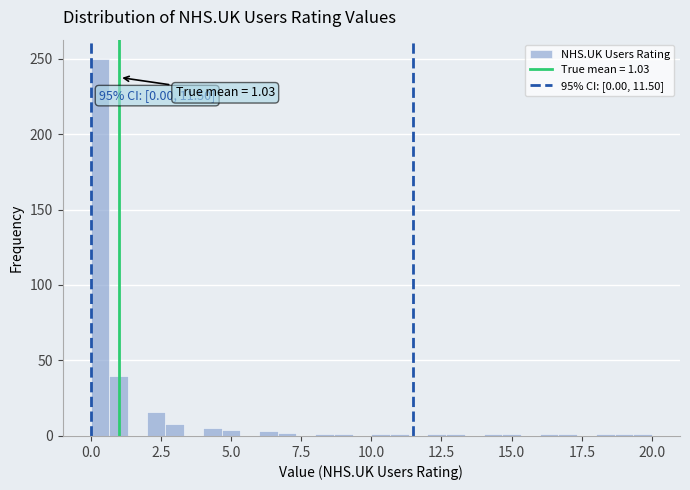

Read against the x-axis, roughly where is the centre of the tallest bar?

0.5